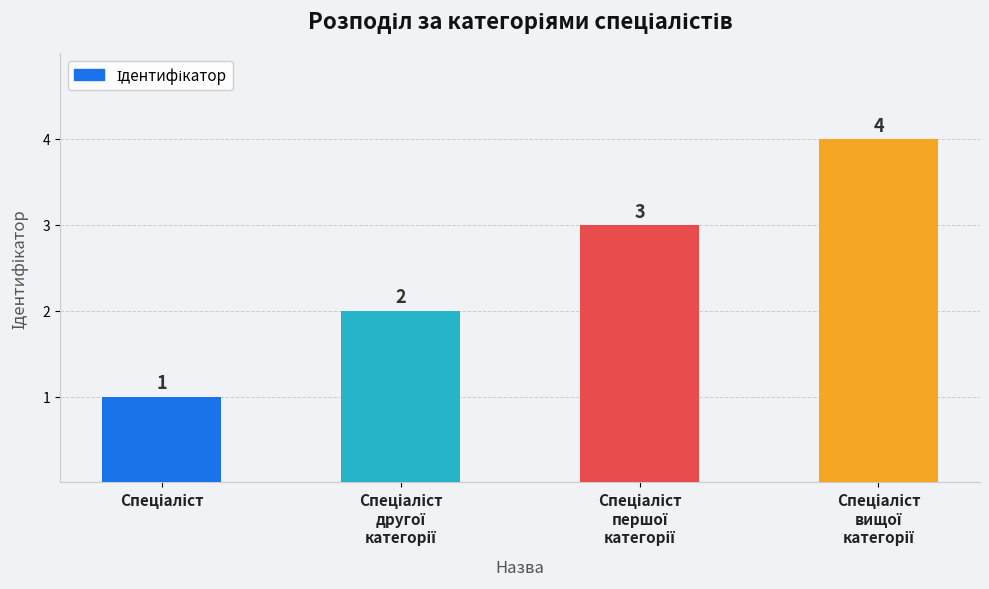

What is the sum of all values?

10